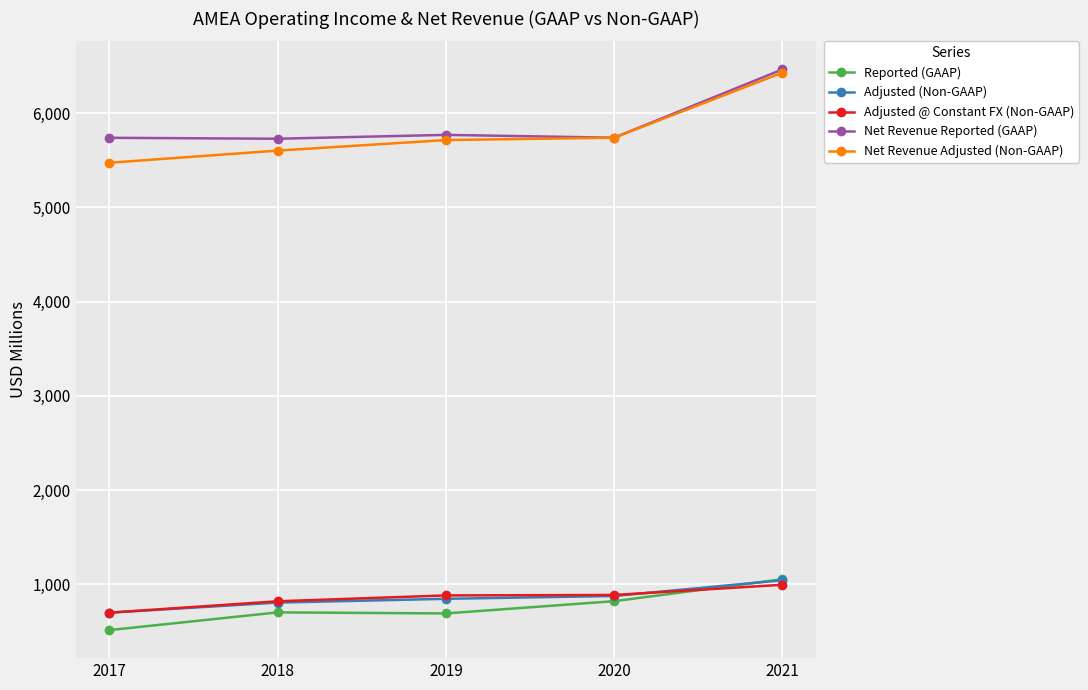

Where is Net Revenue Adjusted (Non-GAAP) nearest to the value 5952?

2020